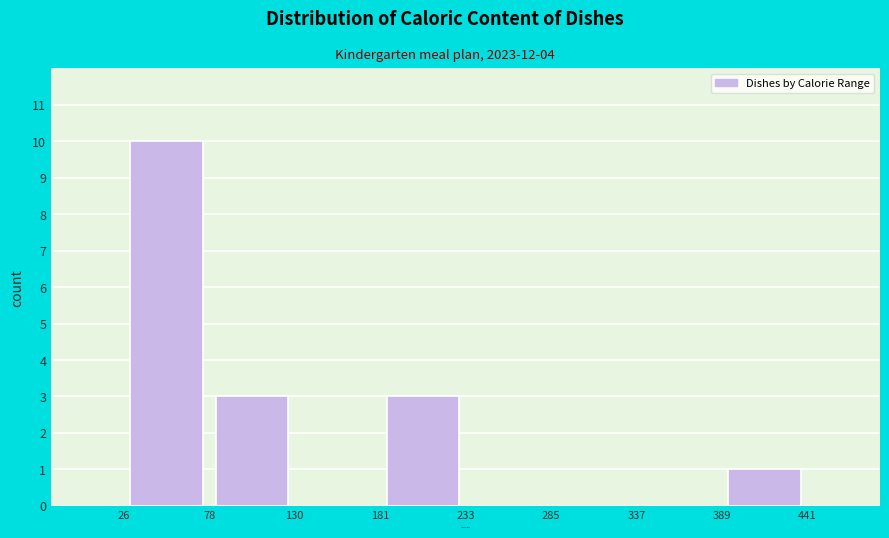

Reading left to right, transcribe this chart: for each bar, give the range it covers on the x-axis and its height. The values are not printed on the chart, so give them approximately, as read against the axis.

26 to 78: 10
78 to 130: 3
130 to 181: 0
181 to 233: 3
233 to 285: 0
285 to 337: 0
337 to 389: 0
389 to 441: 1